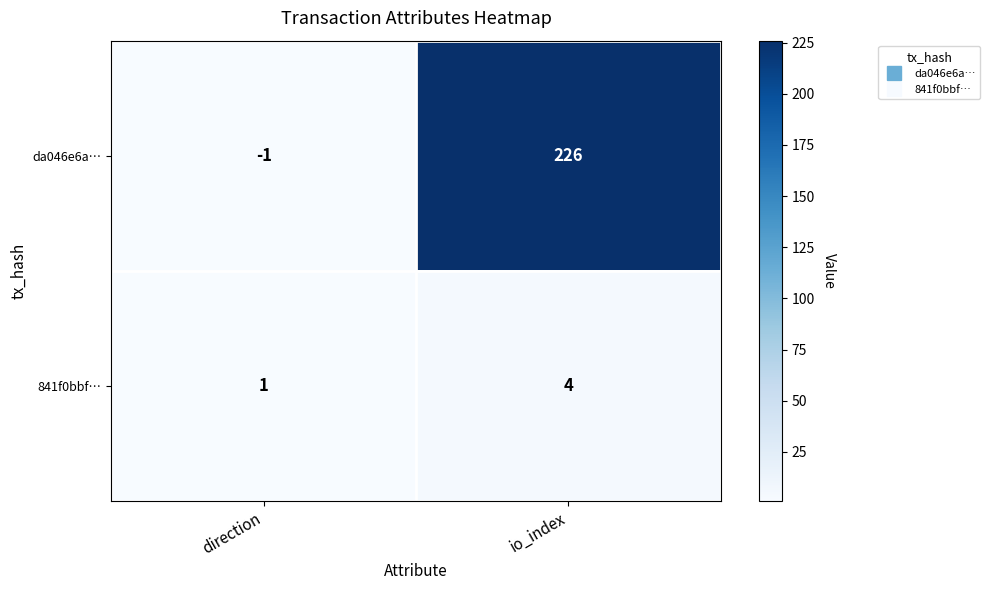

What is the total value across all series at io_index?

230